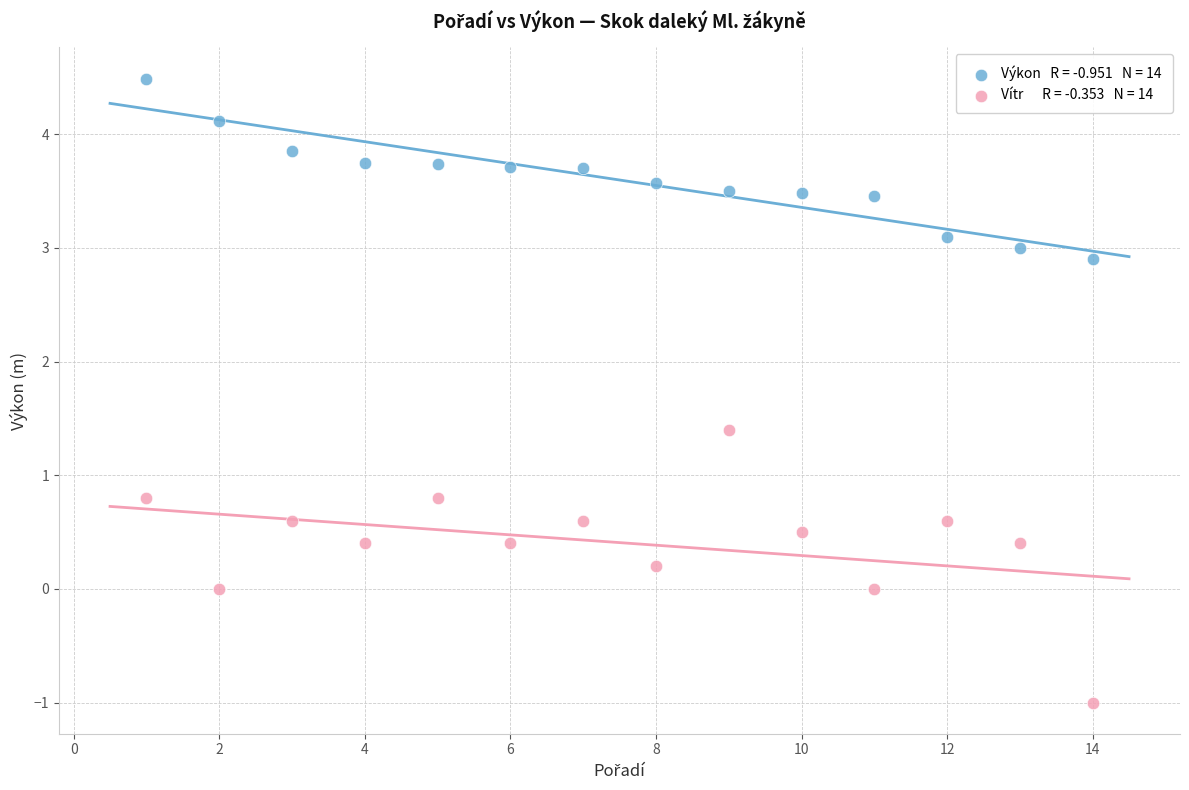

Across all data points, what is the range of Y values (max minus min)?

5.5